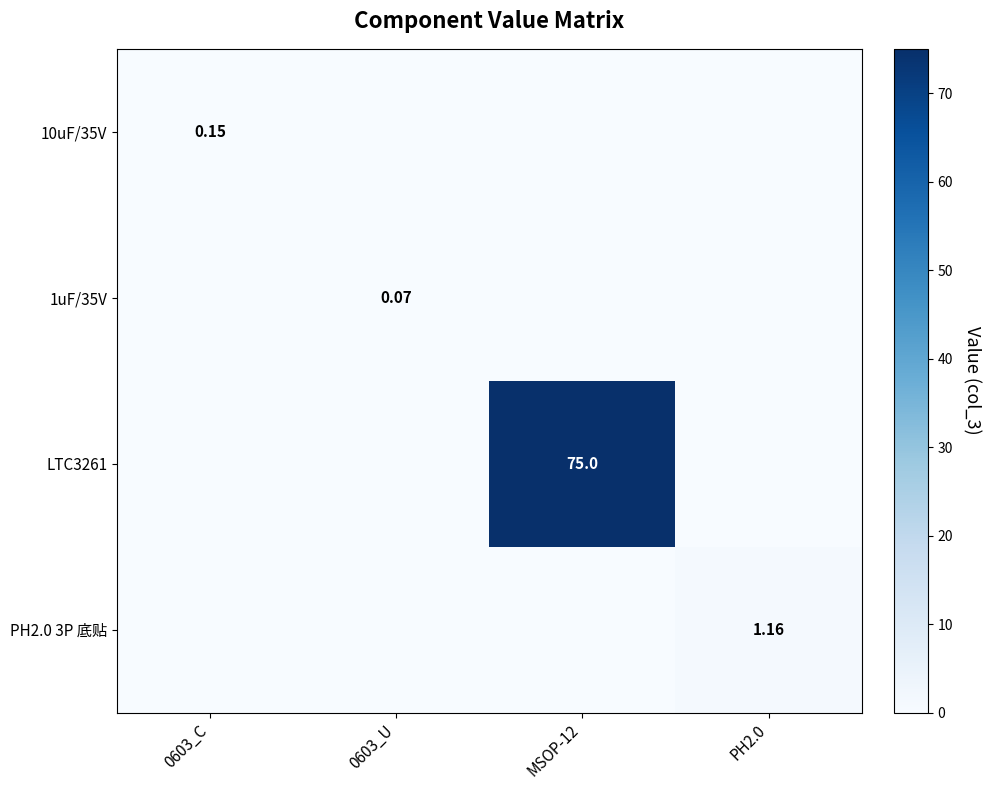

What is the maximum value for PH2.0 3P 底贴?

1.2